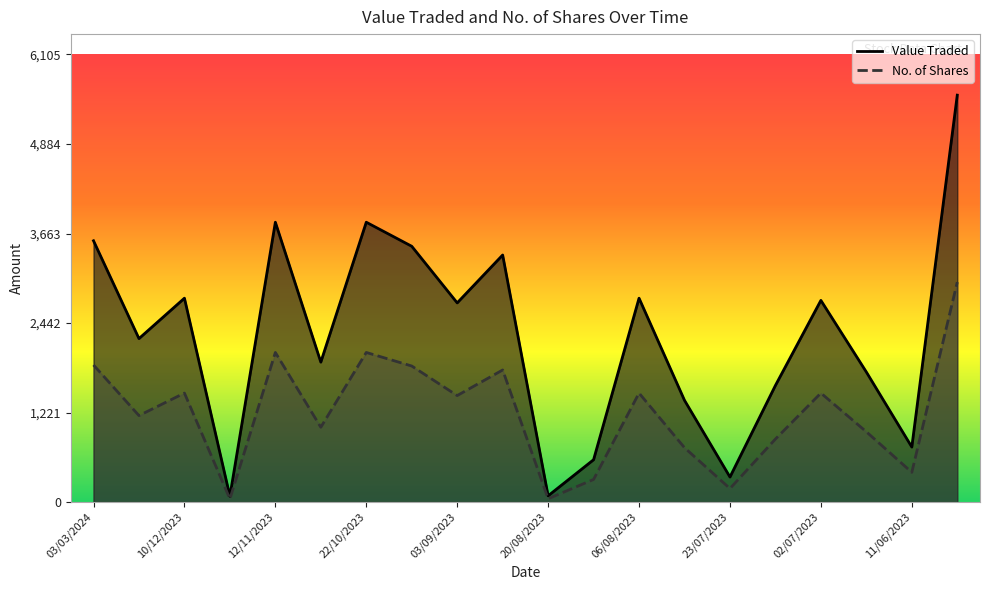

Rank the series by their average value, from highest to lowest.

Value Traded, No. of Shares